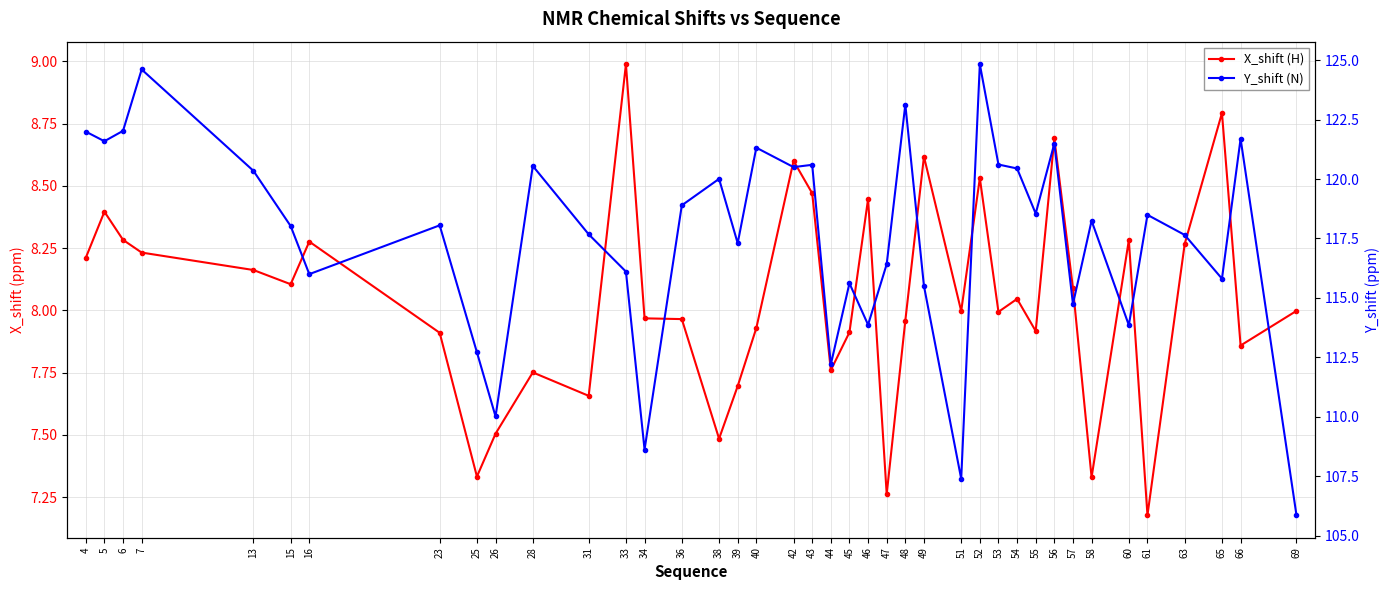

The value of X_shift (H) at 46 is 8.4. True or false?

True